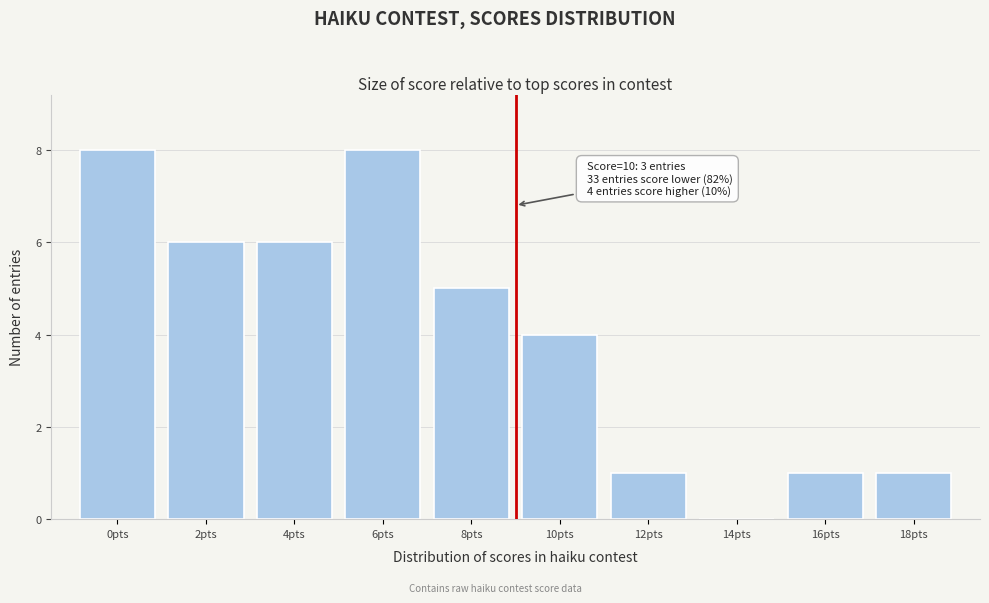

Reading left to right, transcribe all the data shown in this chart.

0pts=8	2pts=6	4pts=6	6pts=8	8pts=5	10pts=4	12pts=1	14pts=0	16pts=1	18pts=1